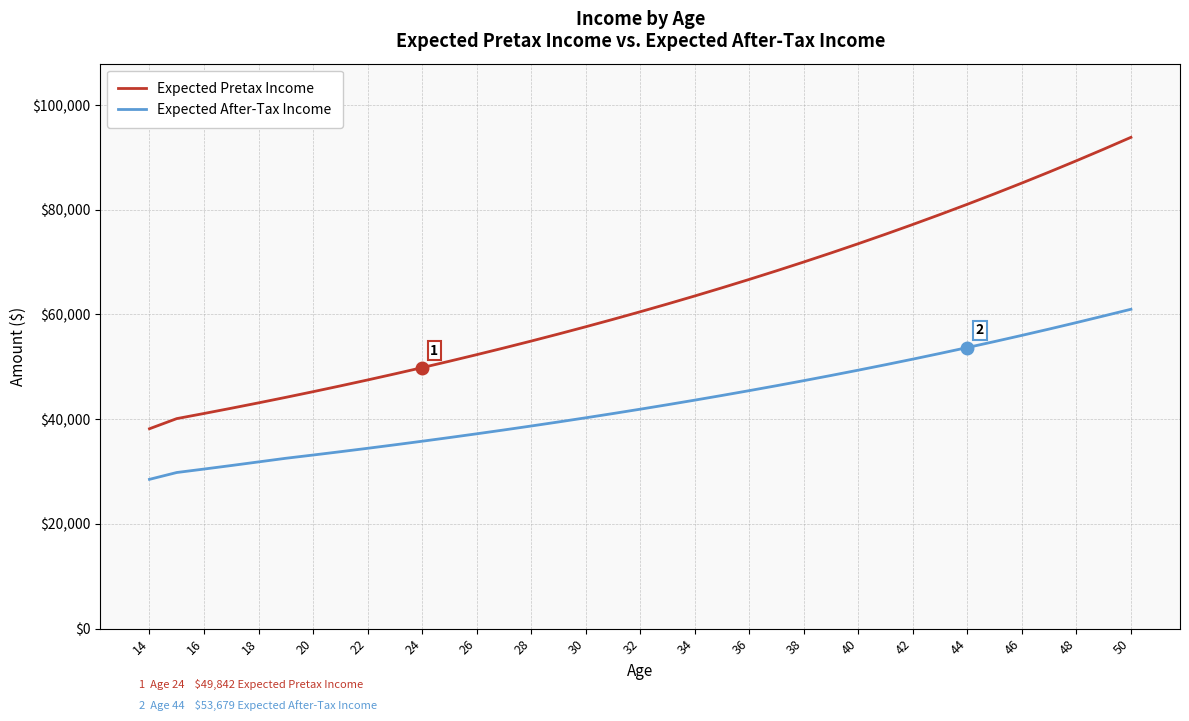

Which series has the largest total across all categories?

Expected Pretax Income